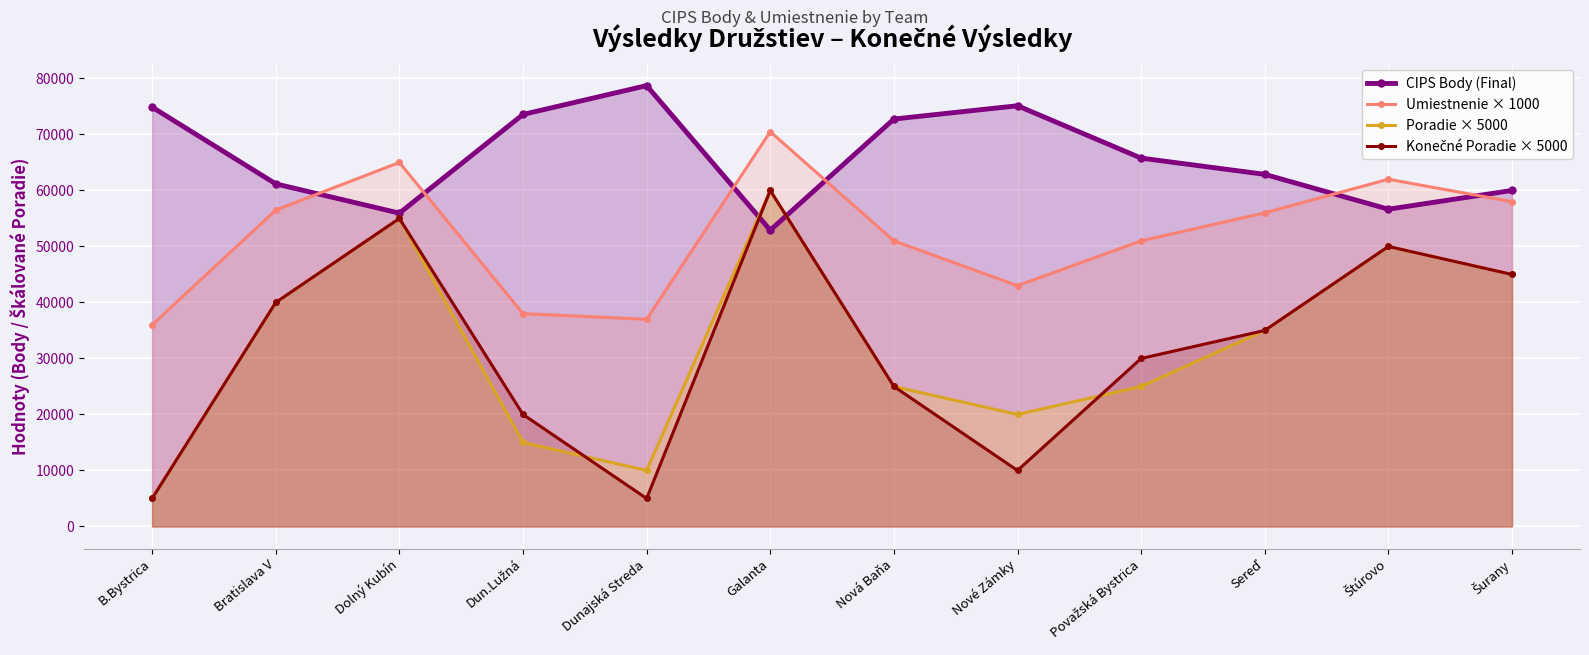

Is it true that Konečné Poradie × 5000 equals 6765 at Dunajská Streda?

False